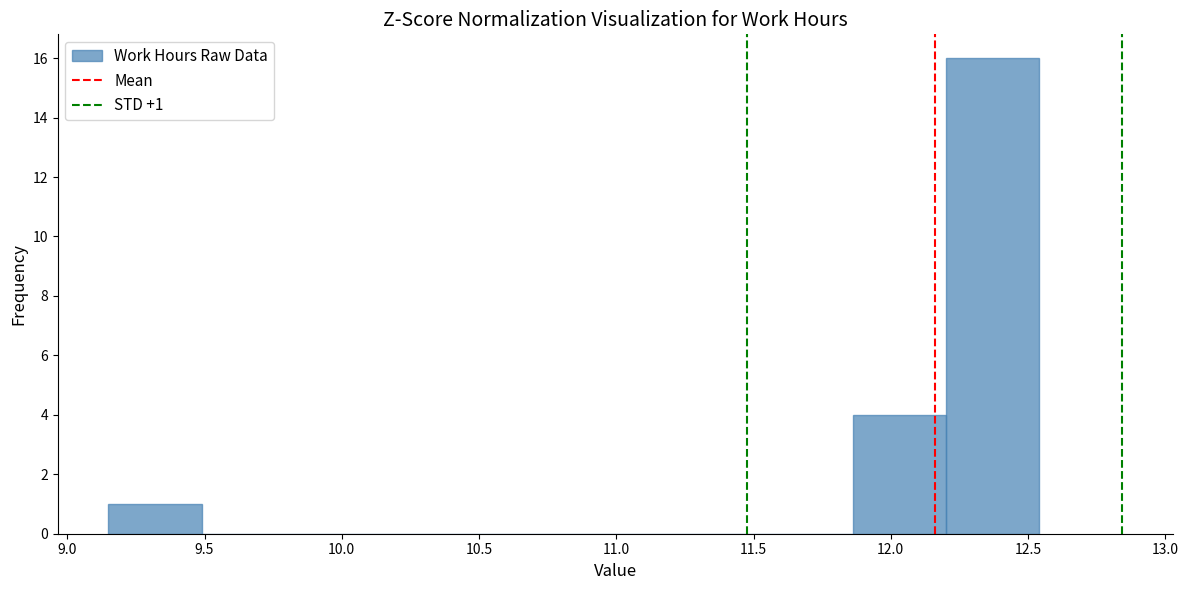

Which range on the x-axis has the tallest bar?

12.20 to 12.55